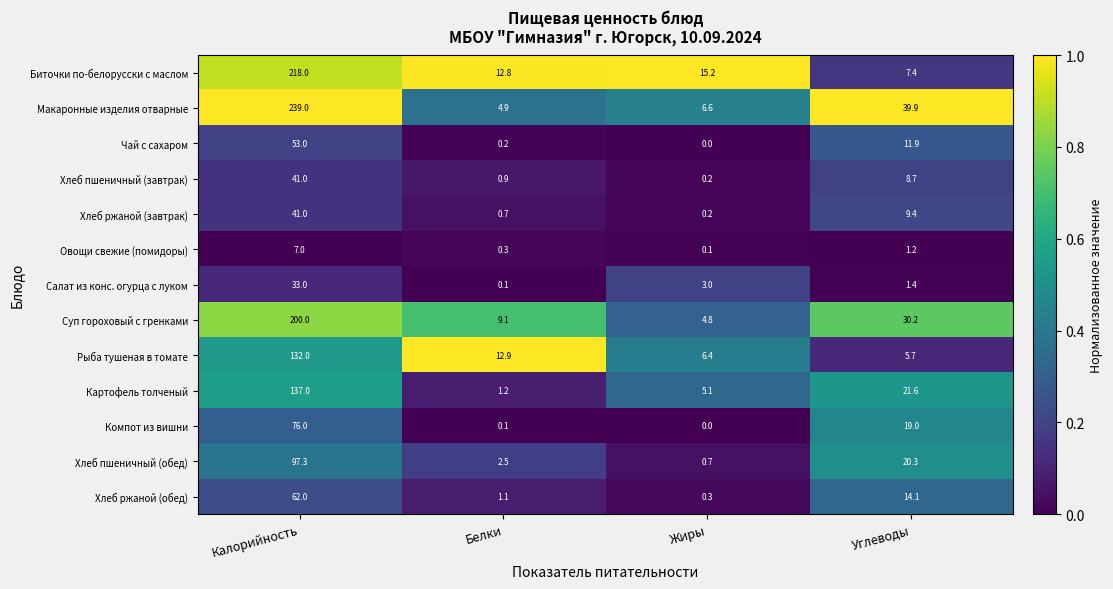

Which series has the largest range (max minus min)?

Макаронные изделия отварные